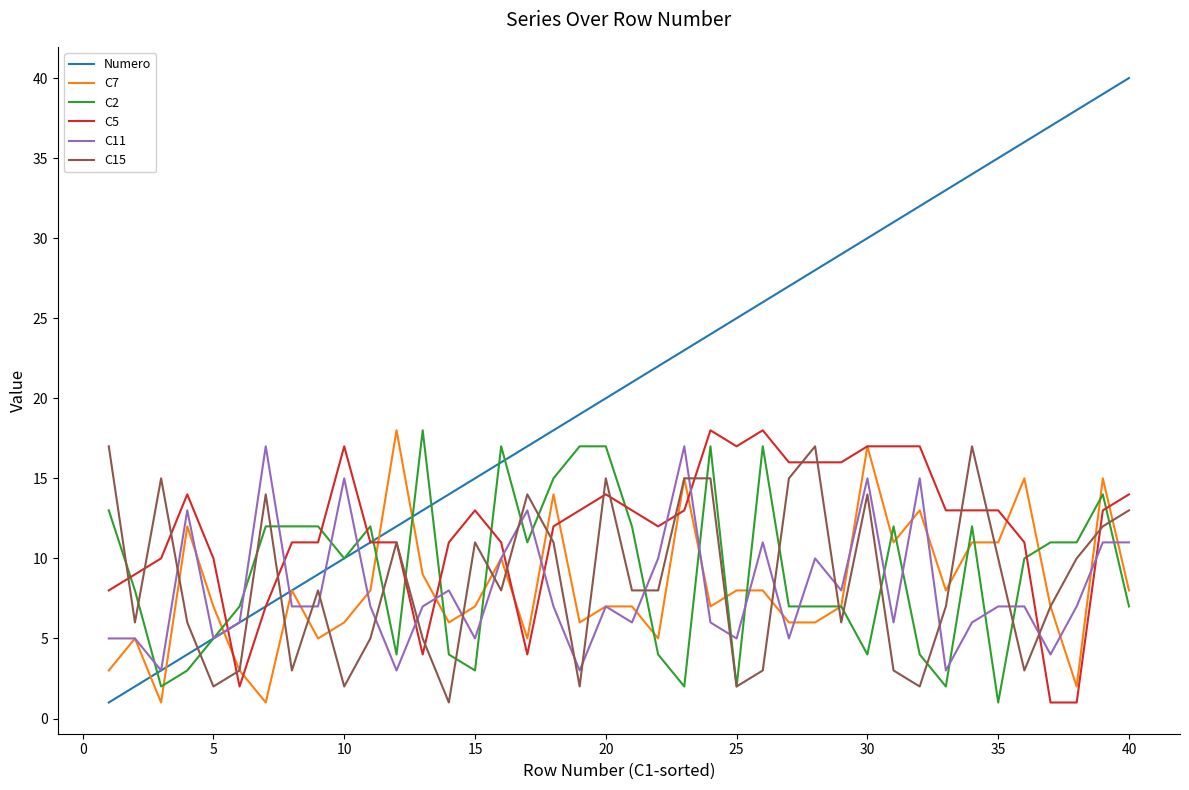

Which series has the widest spread of values?

Numero